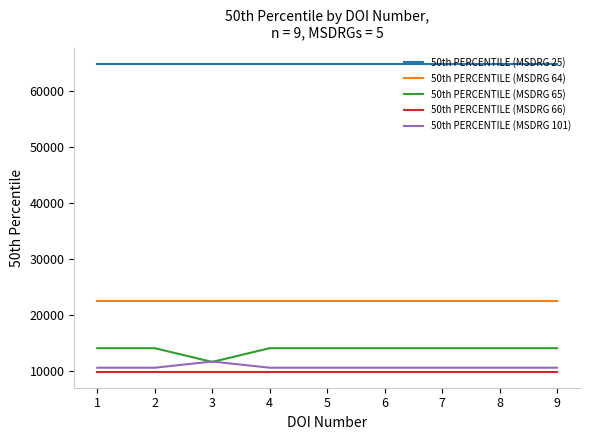

Rank the series at 2 from highest to lowest value.

50th PERCENTILE (MSDRG 25), 50th PERCENTILE (MSDRG 64), 50th PERCENTILE (MSDRG 65), 50th PERCENTILE (MSDRG 101), 50th PERCENTILE (MSDRG 66)